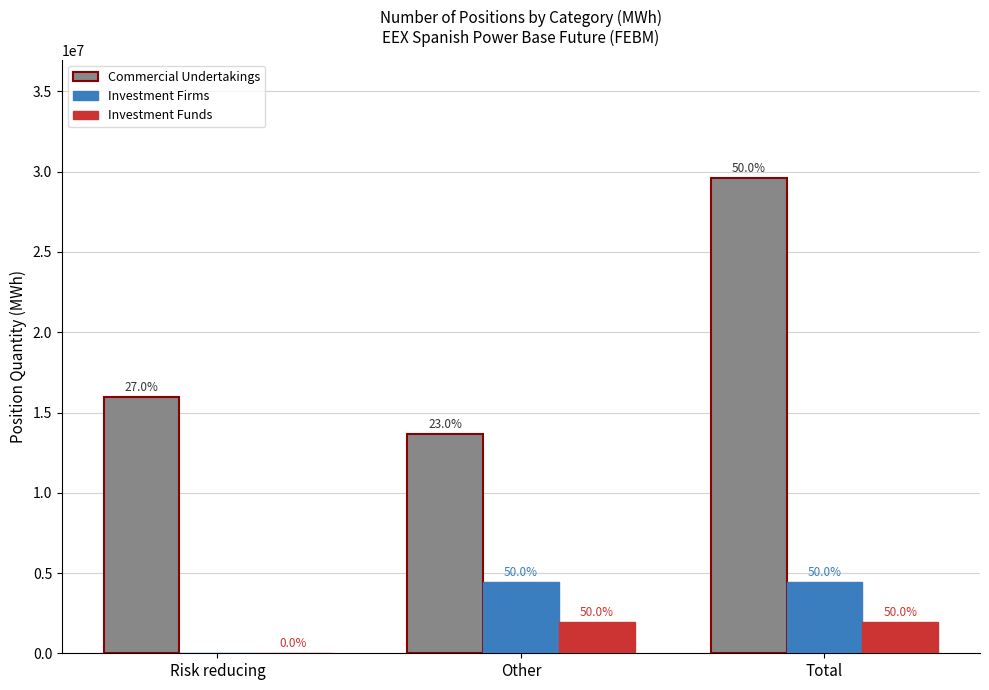

At which category is the sum across all series the highest?

Total